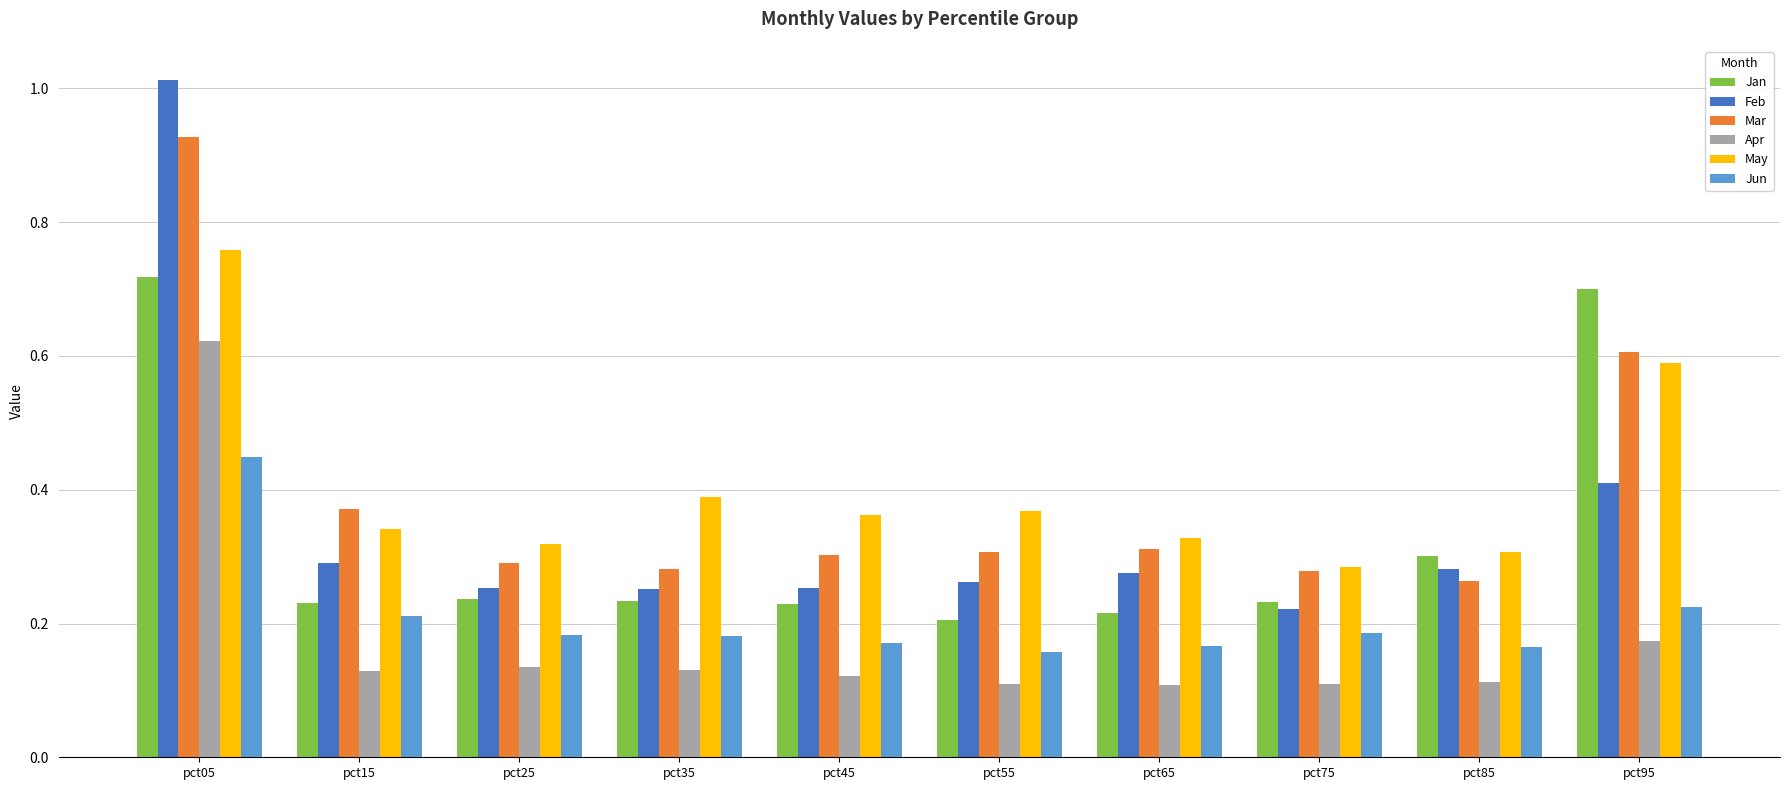

Are the bars horizontal?

No